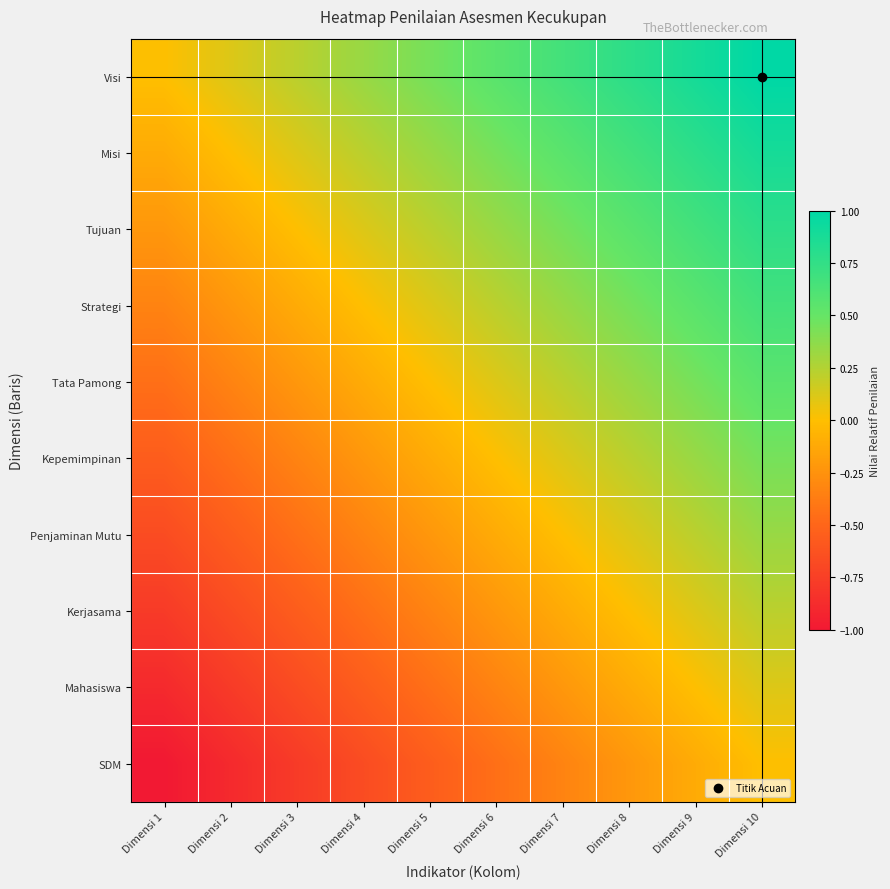

List the series in order of their peak value, lowest first.

SDM, Mahasiswa, Kerjasama, Penjaminan Mutu, Kepemimpinan, Tata Pamong, Strategi, Tujuan, Misi, Visi